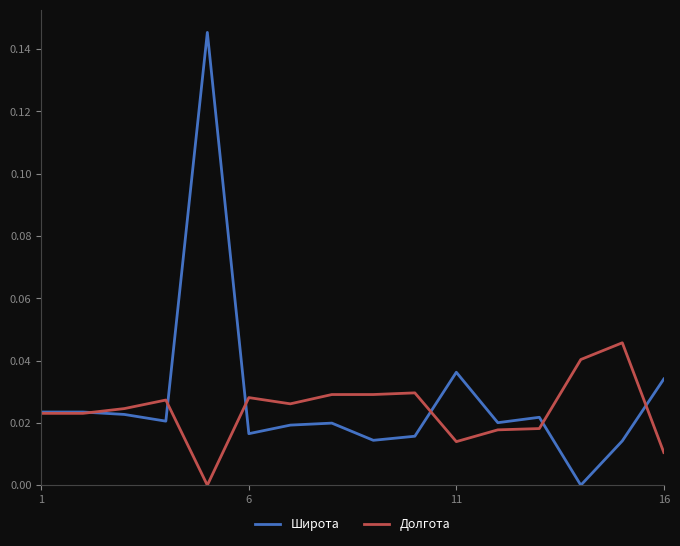

What are all the series names shown in the legend?

Широта, Долгота